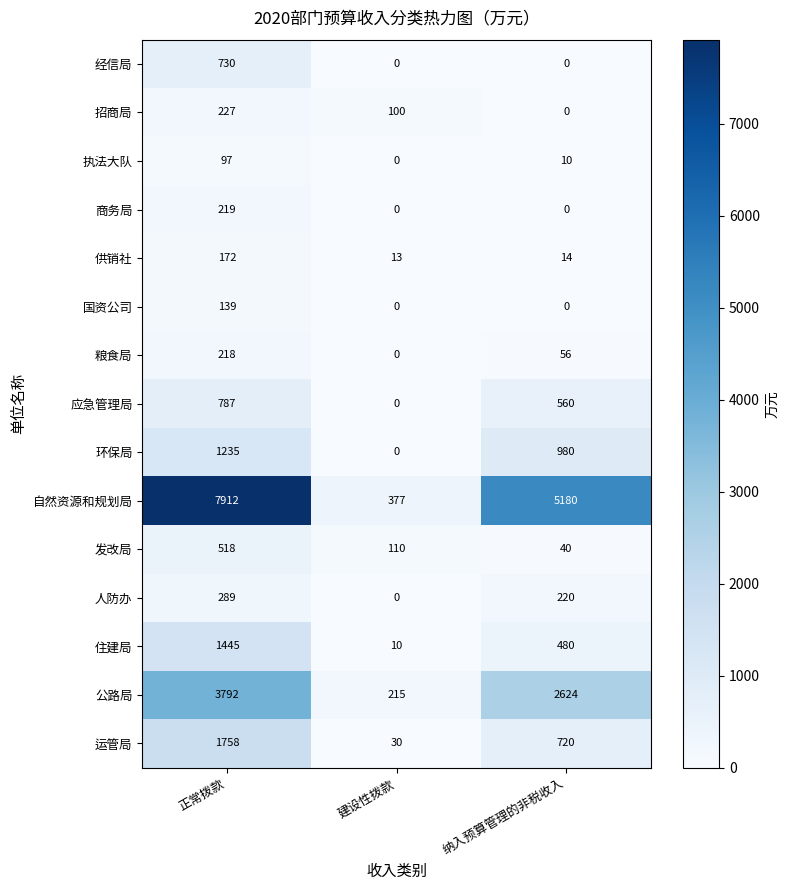

How many 商务局 values are between 0 and 219?

3